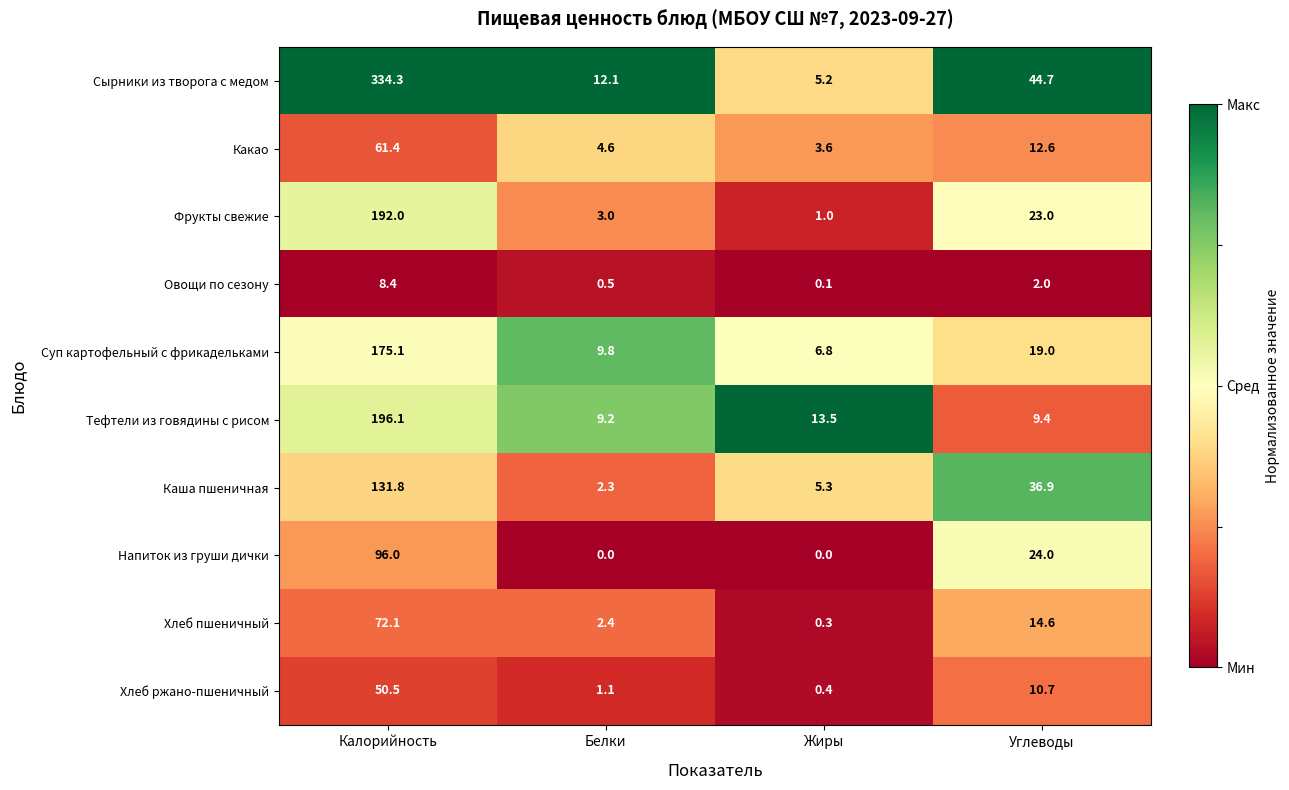

Between Белки and Углеводы, which series saw the biggest shift?

Каша пшеничная